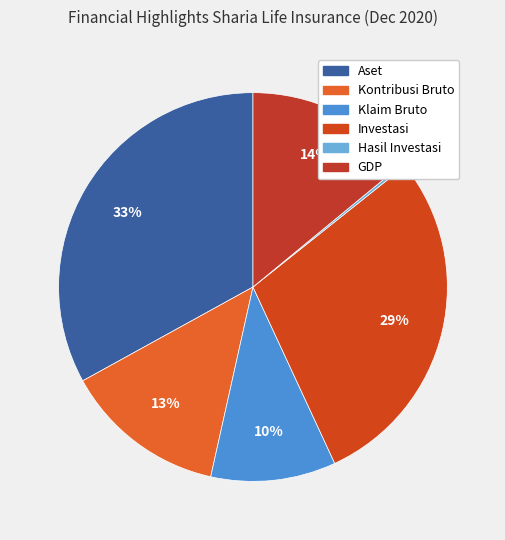

Is there a majority slice in this chart?

No